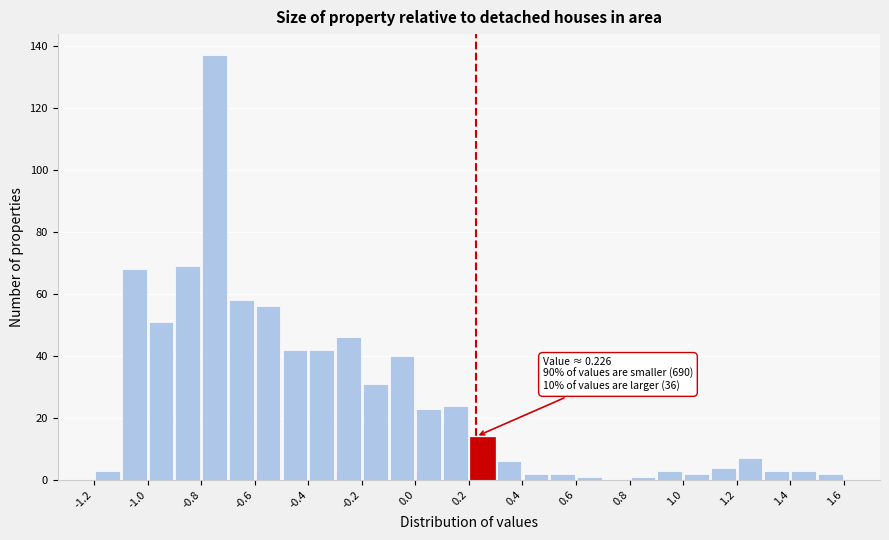

Which range on the x-axis has the tallest bar?

-0.8 to -0.7